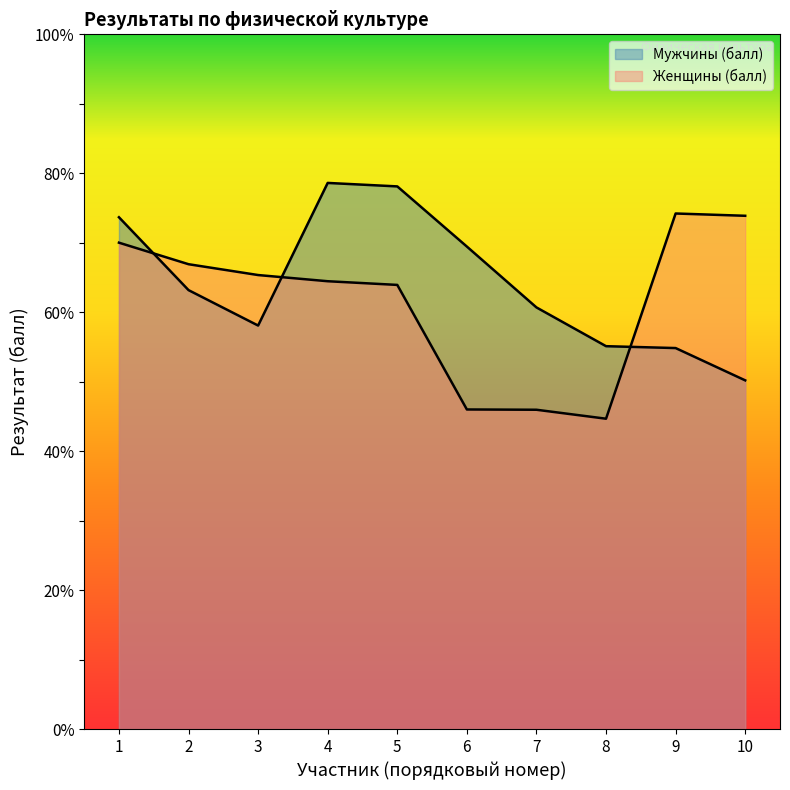

The Мужчины (балл) series shows 69.5 at 6. True or false?

True